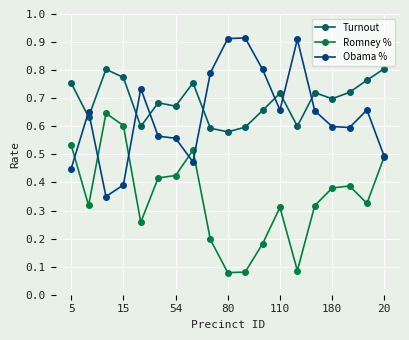

How many Obama % values are between 0 and 1?

19